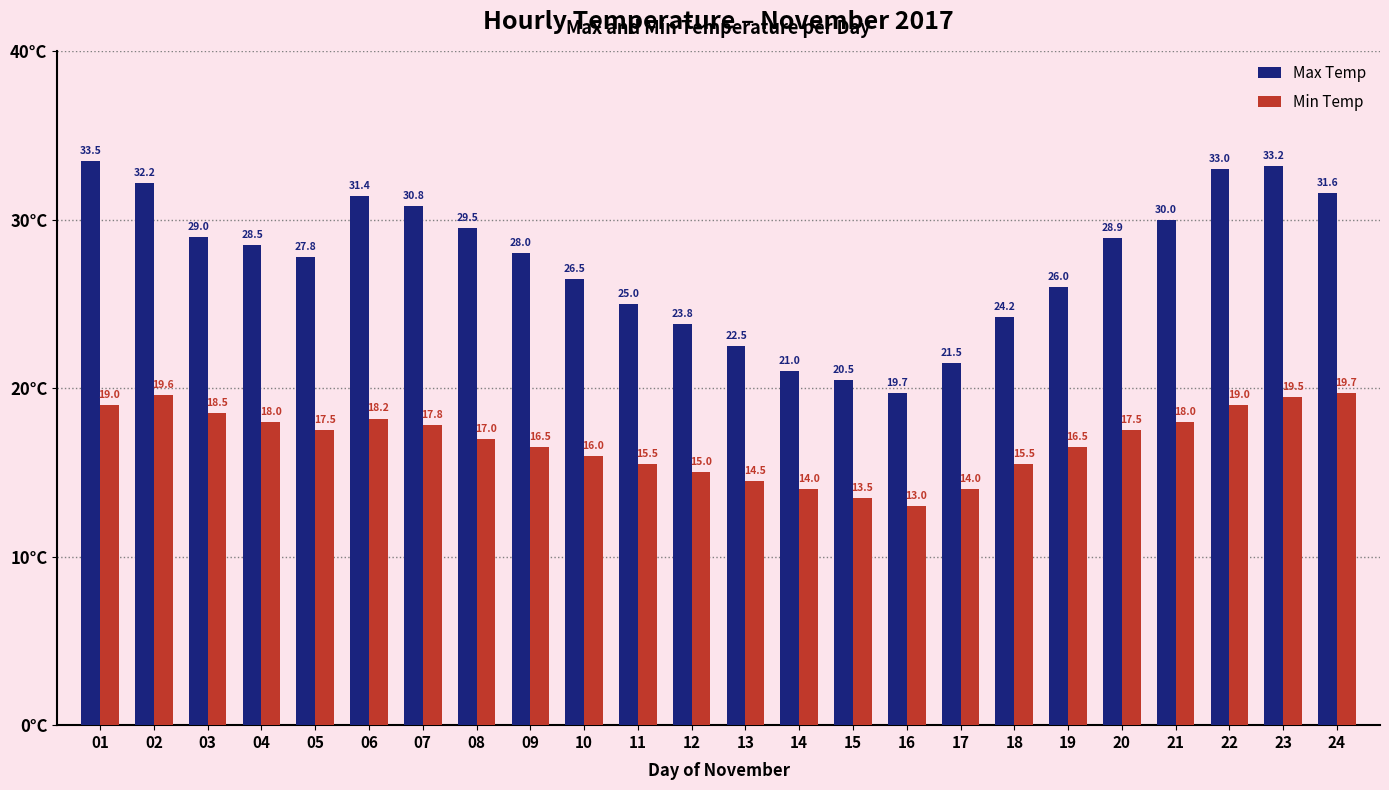

How many bars are there in total?

48